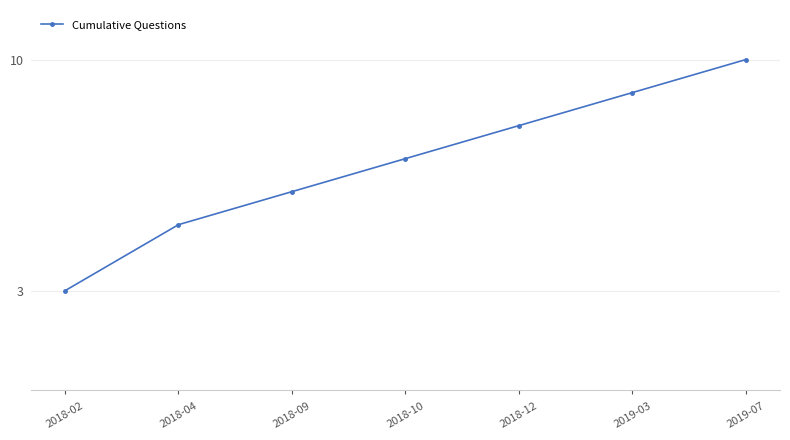

Reading left to right, transcribe all the data shown in this chart.

3	5	6	7	8	9	10